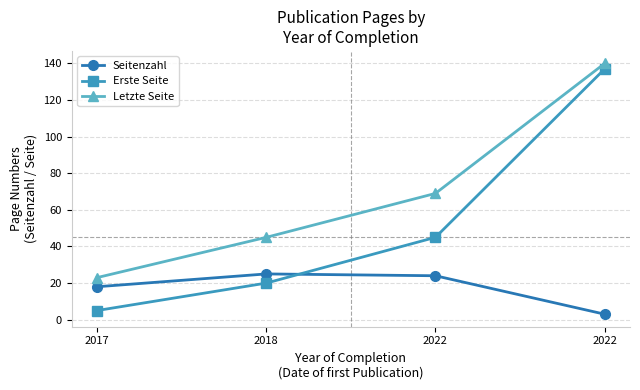

True or false: Erste Seite has a value of 5 at 2017.

True